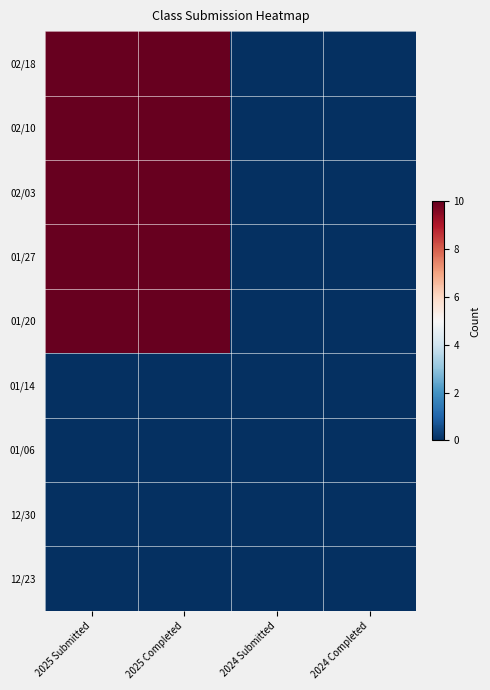

Rank the series at 2024 Completed from lowest to highest value.

02/18, 02/10, 02/03, 01/27, 01/20, 01/14, 01/06, 12/30, 12/23